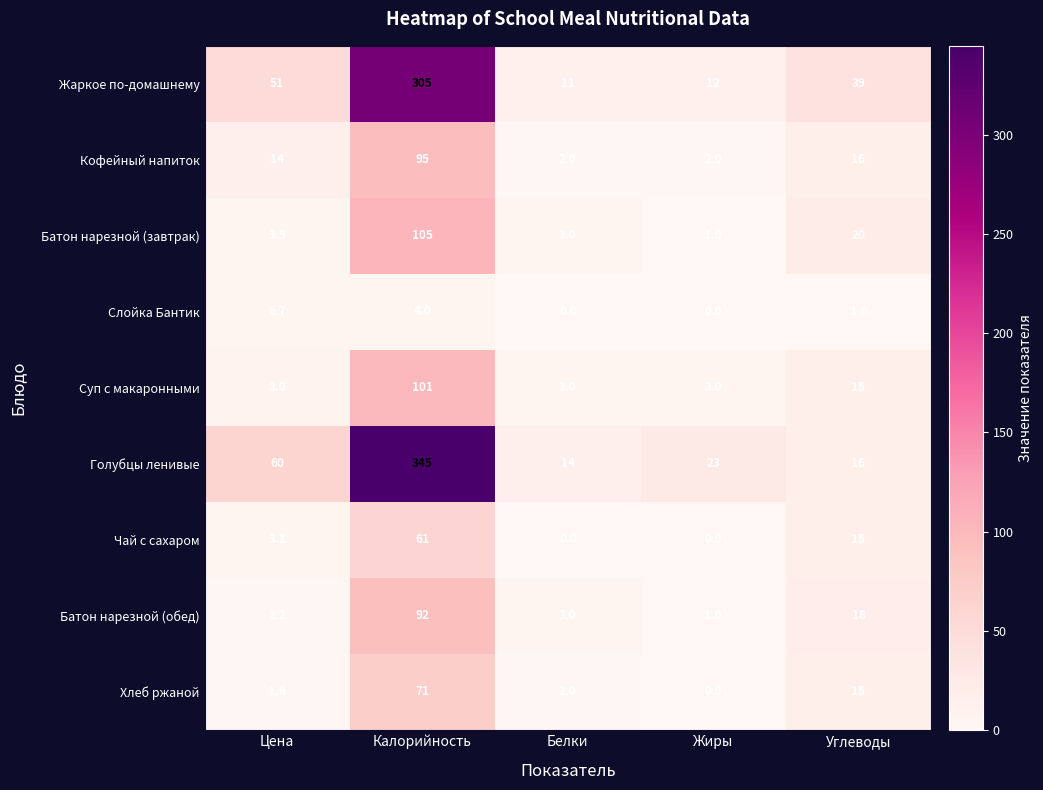

Which series changed the most between Цена and Жиры?

Жаркое по-домашнему